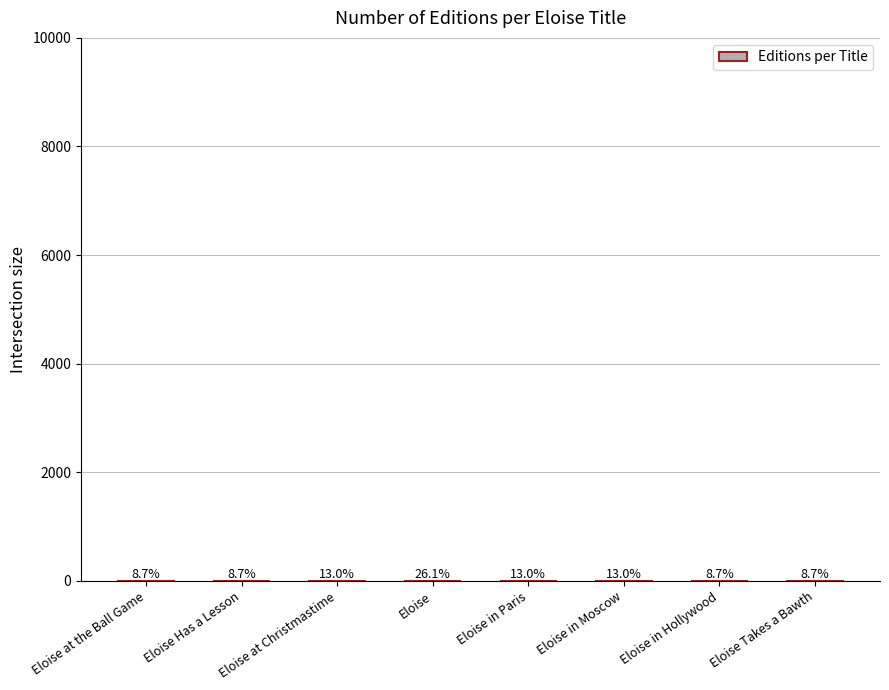

Are the bars horizontal?

No